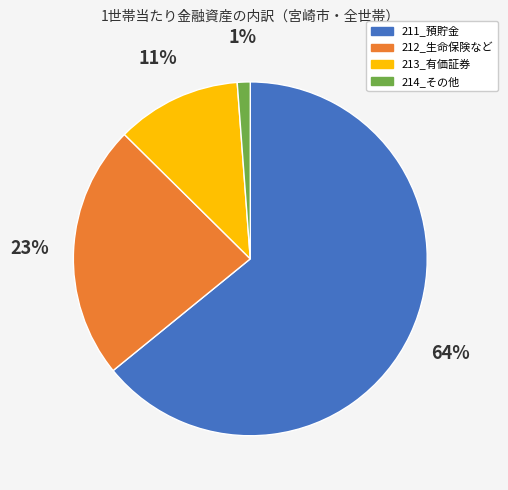

To the nearest percent, what is the difference between the 213_有価証券 and 212_生命保険など slice percentages?

12%